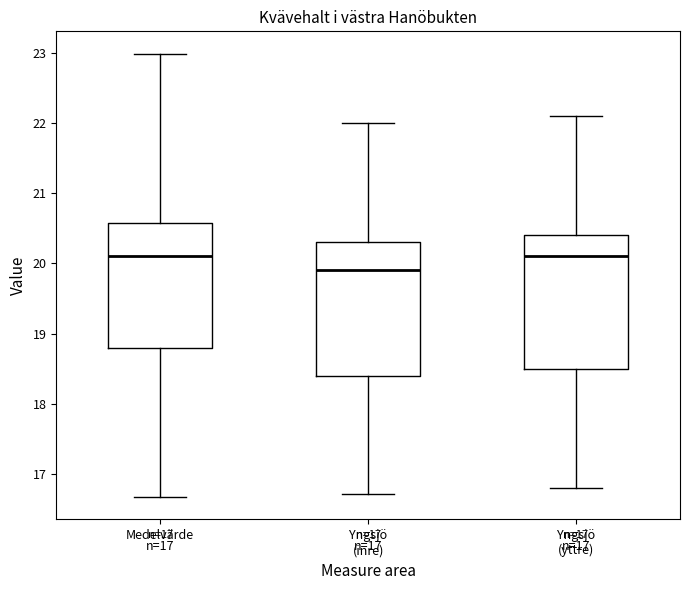

Which box's median line is the lowest?

Yngsjö (inre)